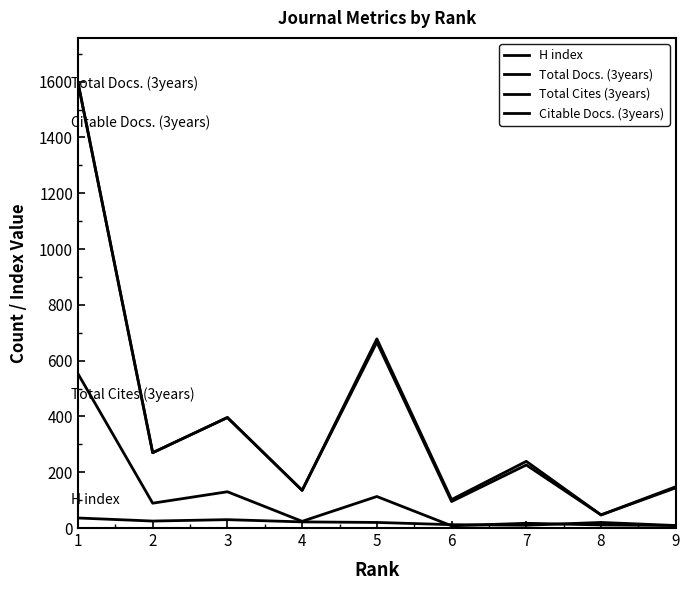

Does the chart have visible grid lines?

No